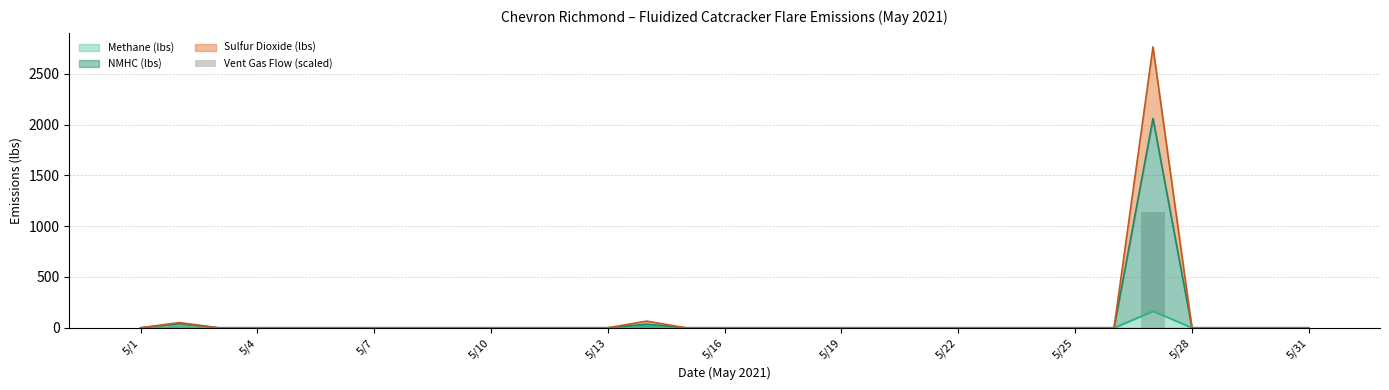

Does the chart contain any negative values?

No